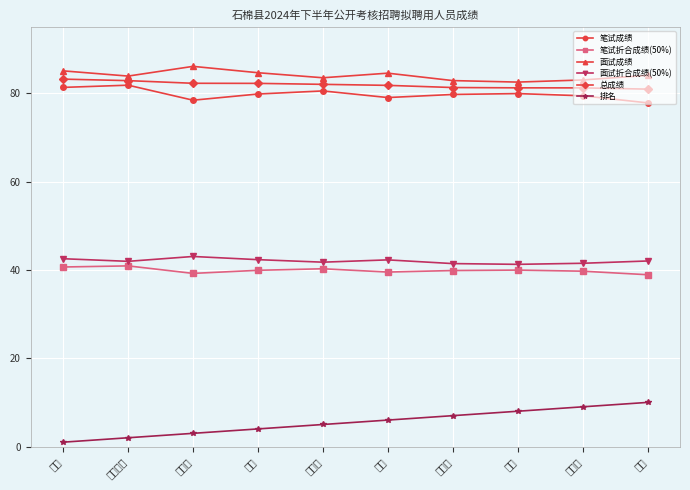

What position from the left is 欧阳志波?

2